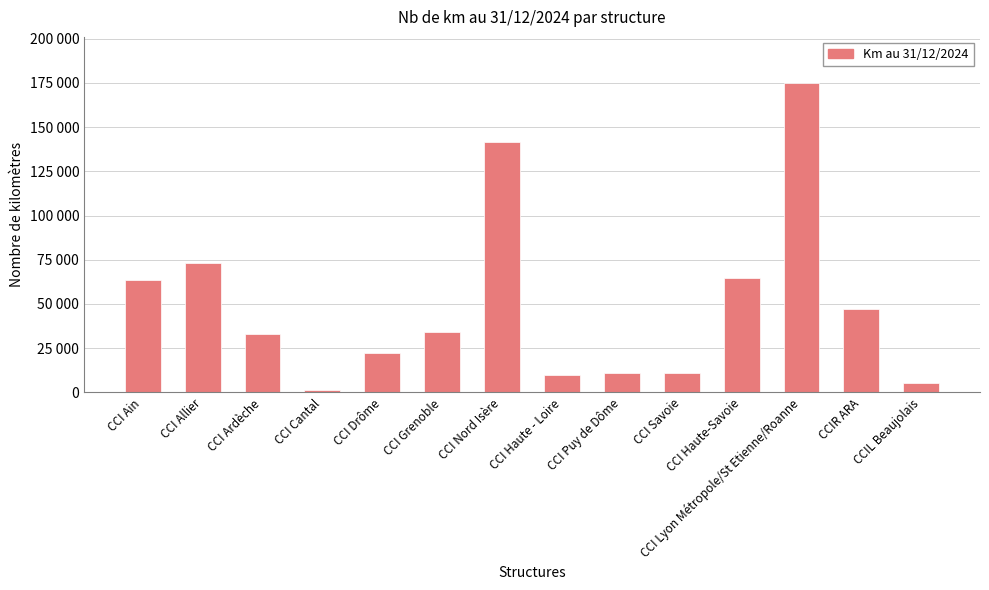

Reading left to right, what are all the values shown in this chart?

63516	73263	32922	1586	22256	34077	141436	9880	11001	10961	64858	174757	47337	5280